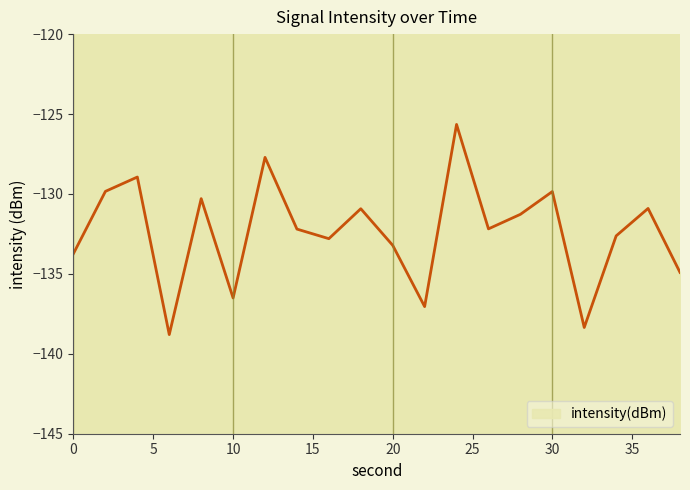

The chart shows a value of -225.5 at 10. True or false?

False